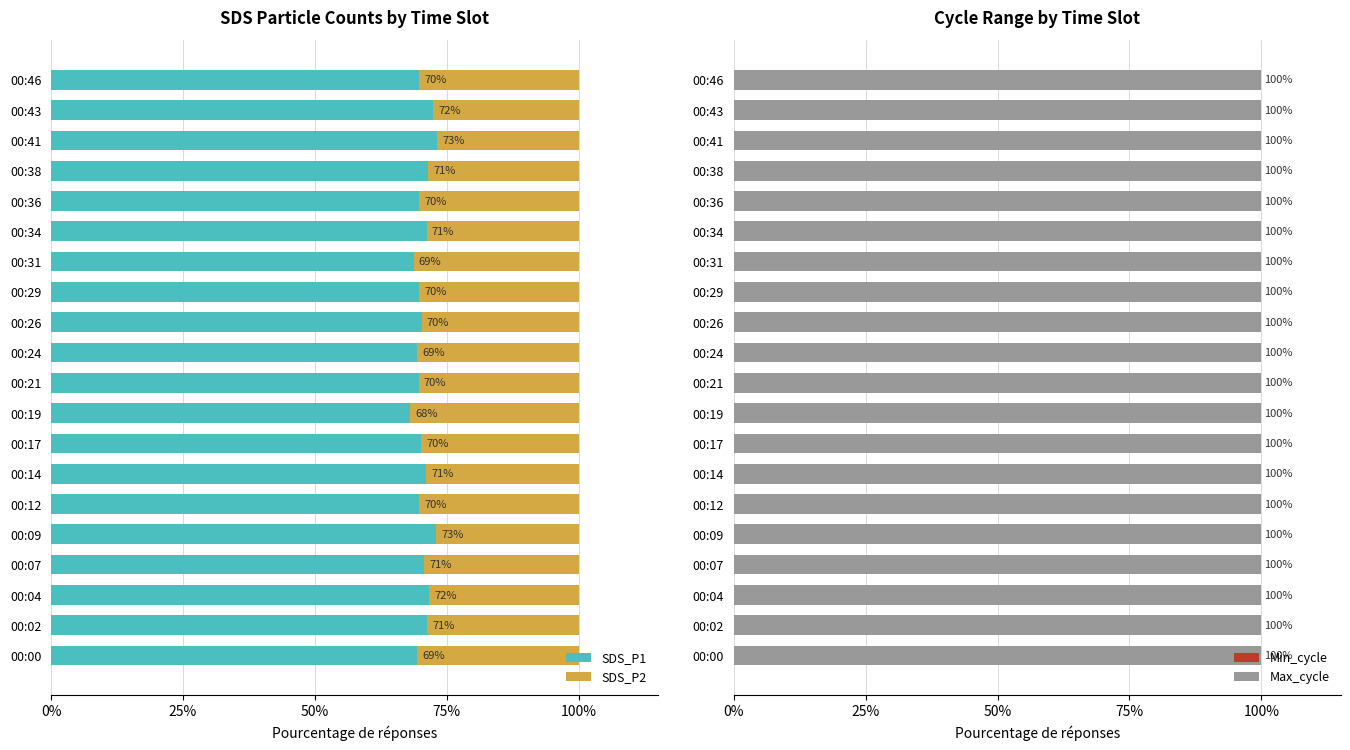

True or false: SDS_P1 has a value of 41.1 at 00:04.

False